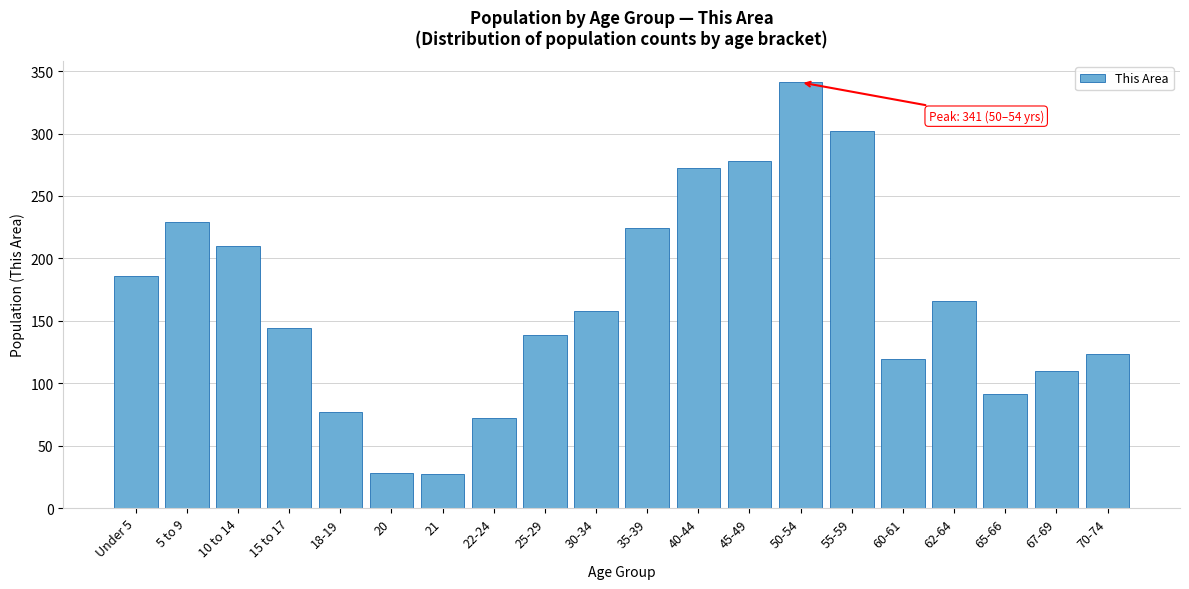

What is the change in value from 18-19 to 21?

-50